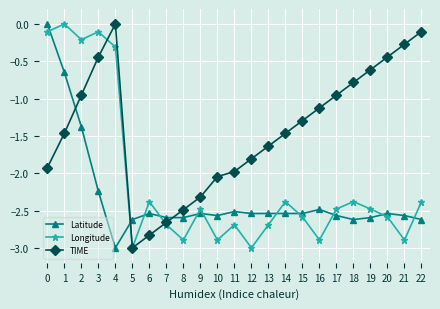

What is the value of the Latitude point at the 18th from the left?

-2.6